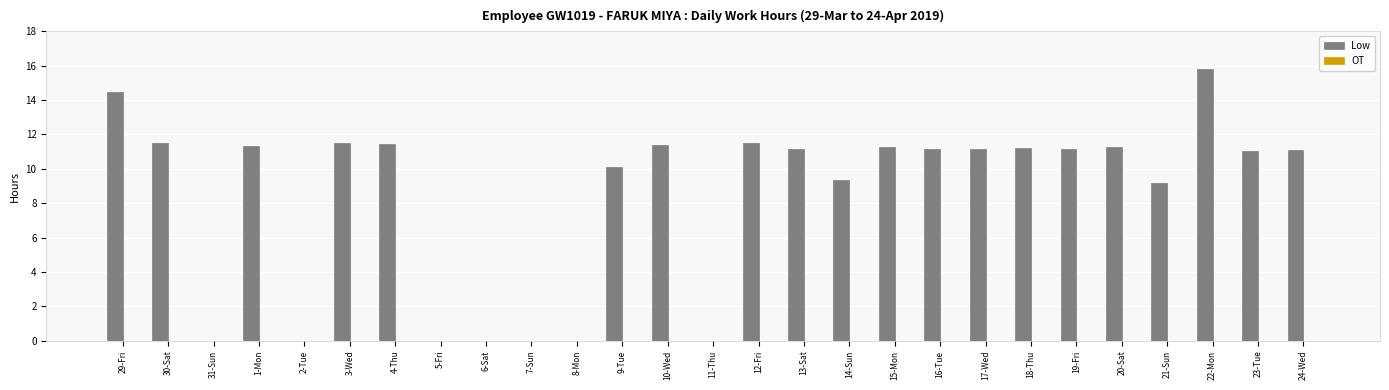

Between 9-Tue and 16-Tue, which is larger?

16-Tue